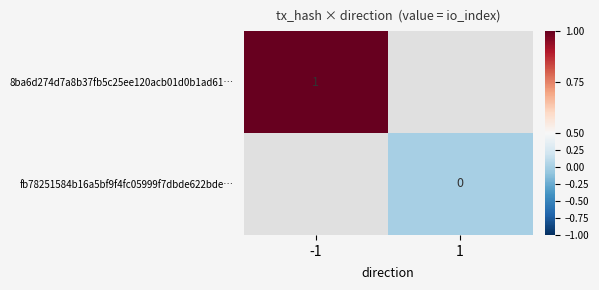

The value of 8ba6d274d7a8b37fb5c25ee120acb01d0b1ad61… at -1 is 1. True or false?

True